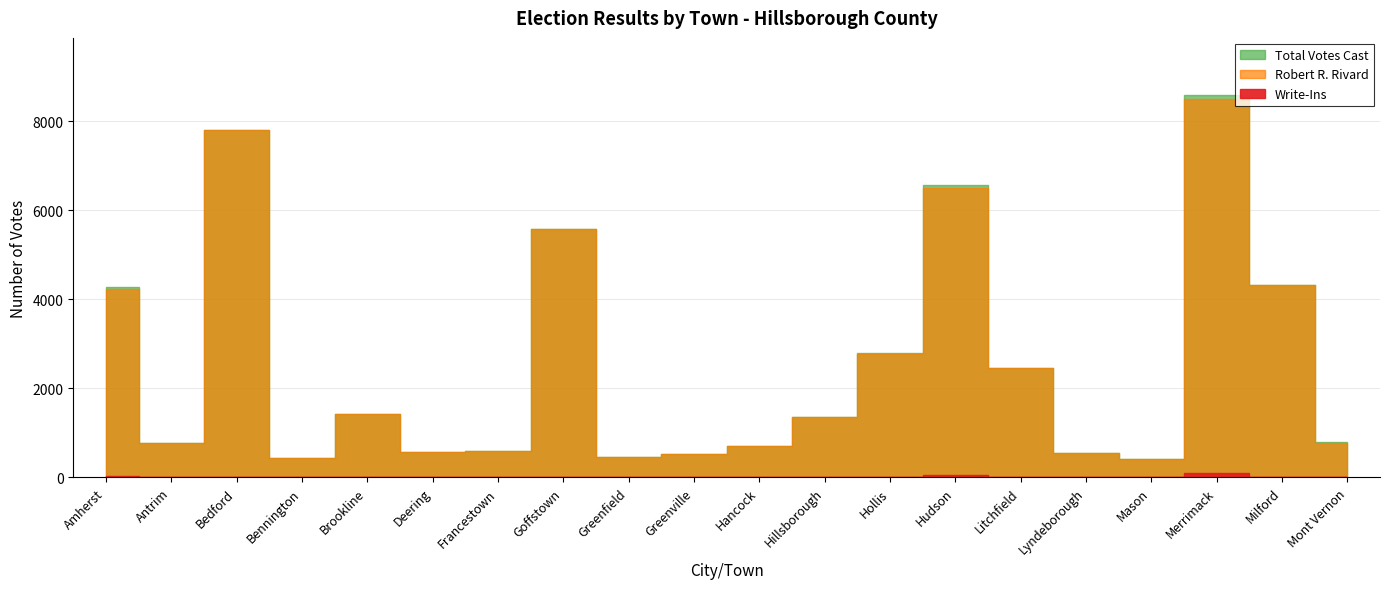

In Write-Ins, how many points are lower than both neighbors (excluding endpoints)?

3